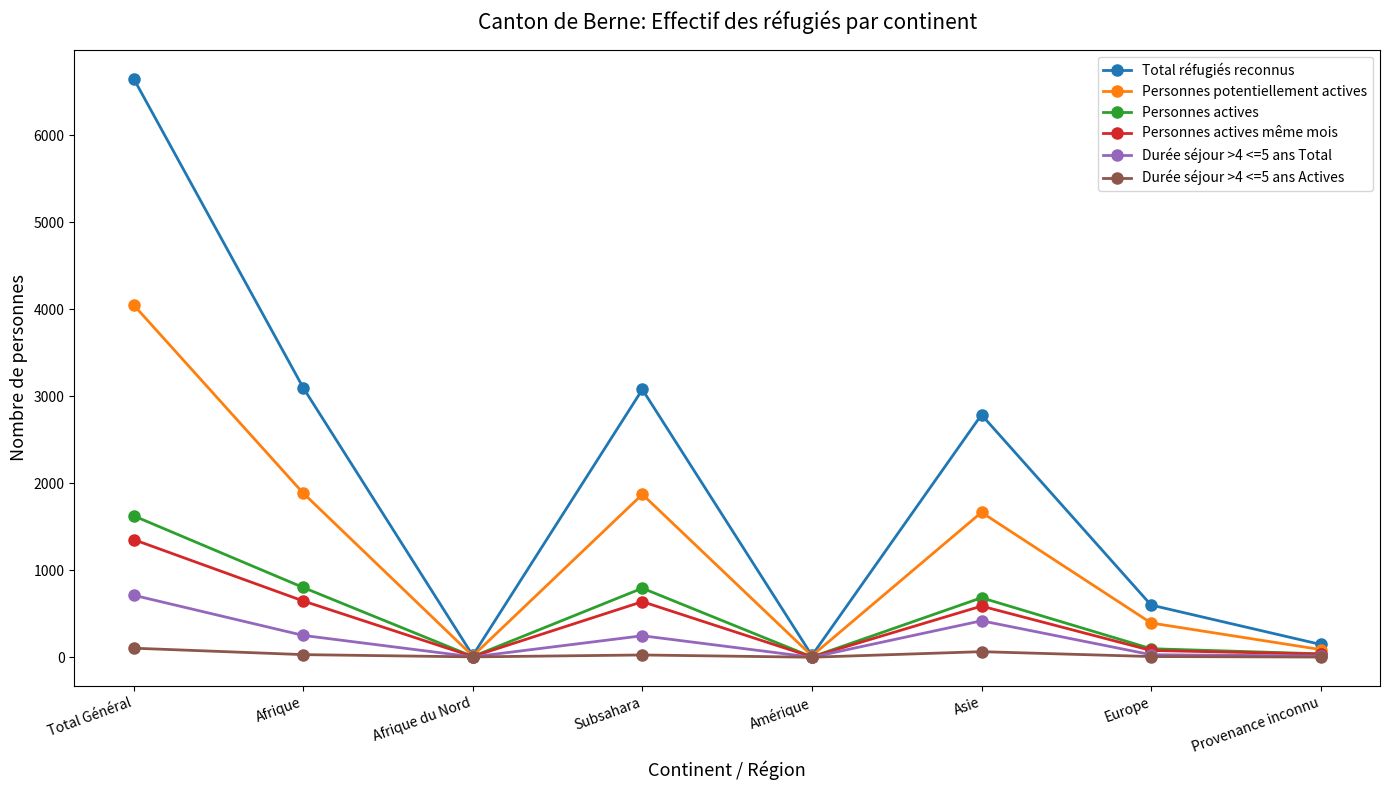

What position from the right is Europe?

2